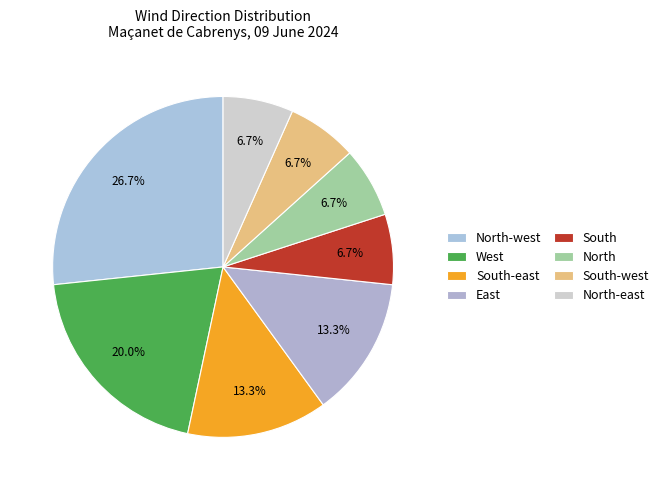

How many slices are in this pie chart?

8